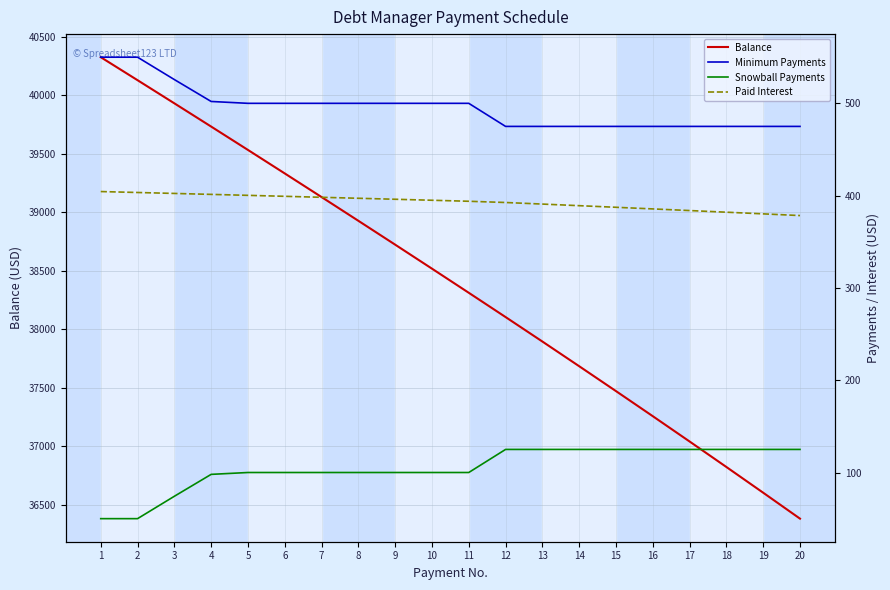

What are all the series names shown in the legend?

Balance, Minimum Payments, Snowball Payments, Paid Interest